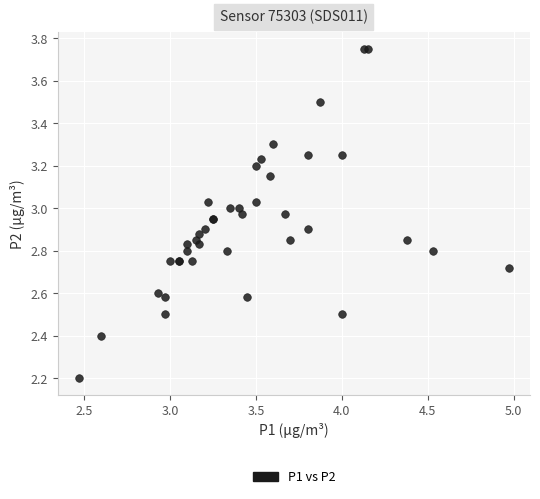

What Y value in the scatter plot is closest to 2?

2.2